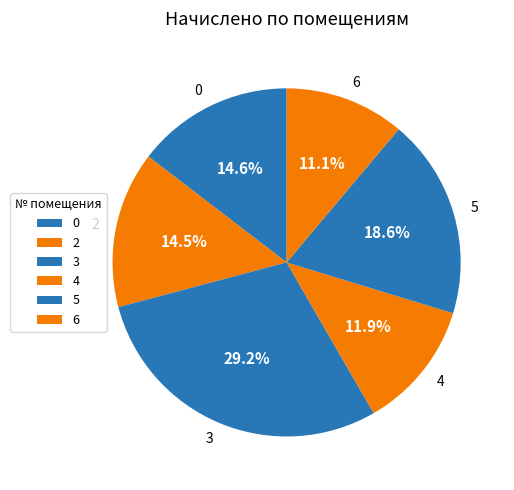

Which slice is the largest?

3